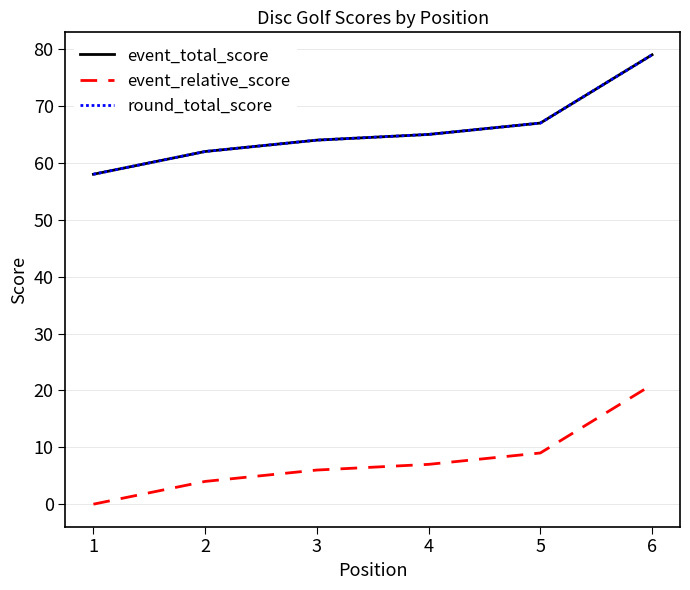

The value of event_total_score at 2 is 62. True or false?

True